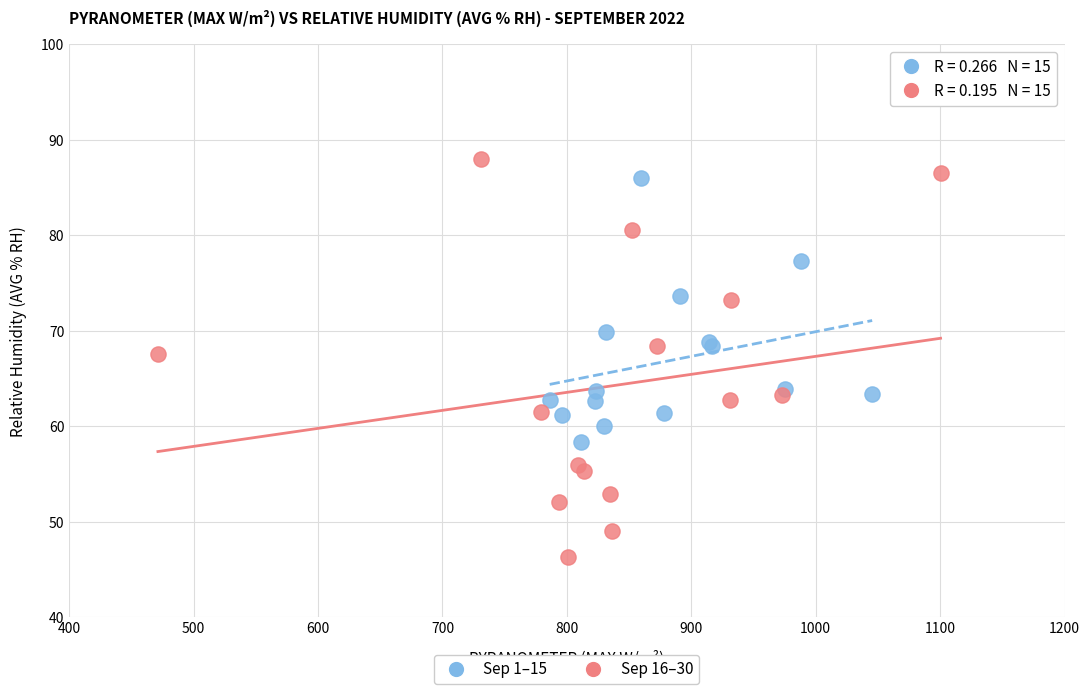

Which series contains the lowest Y value?

Sep 16–30